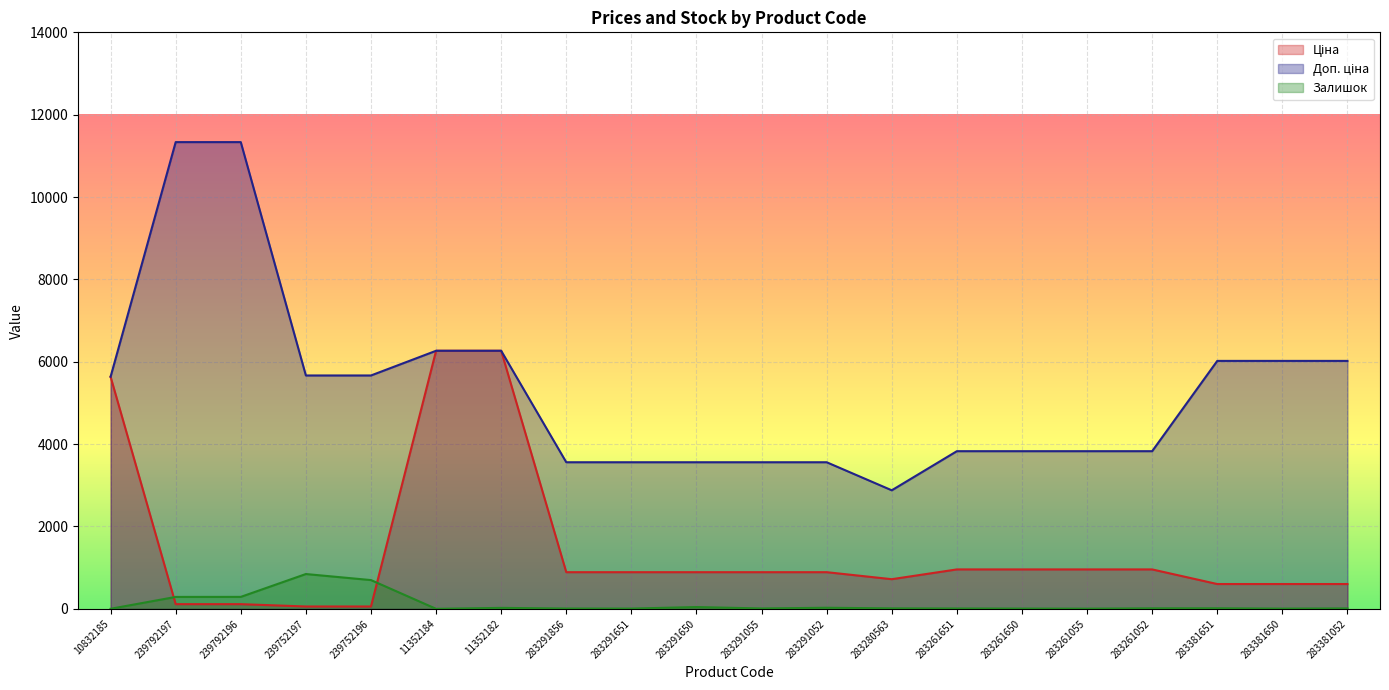

What position from the left is 283291052?

12